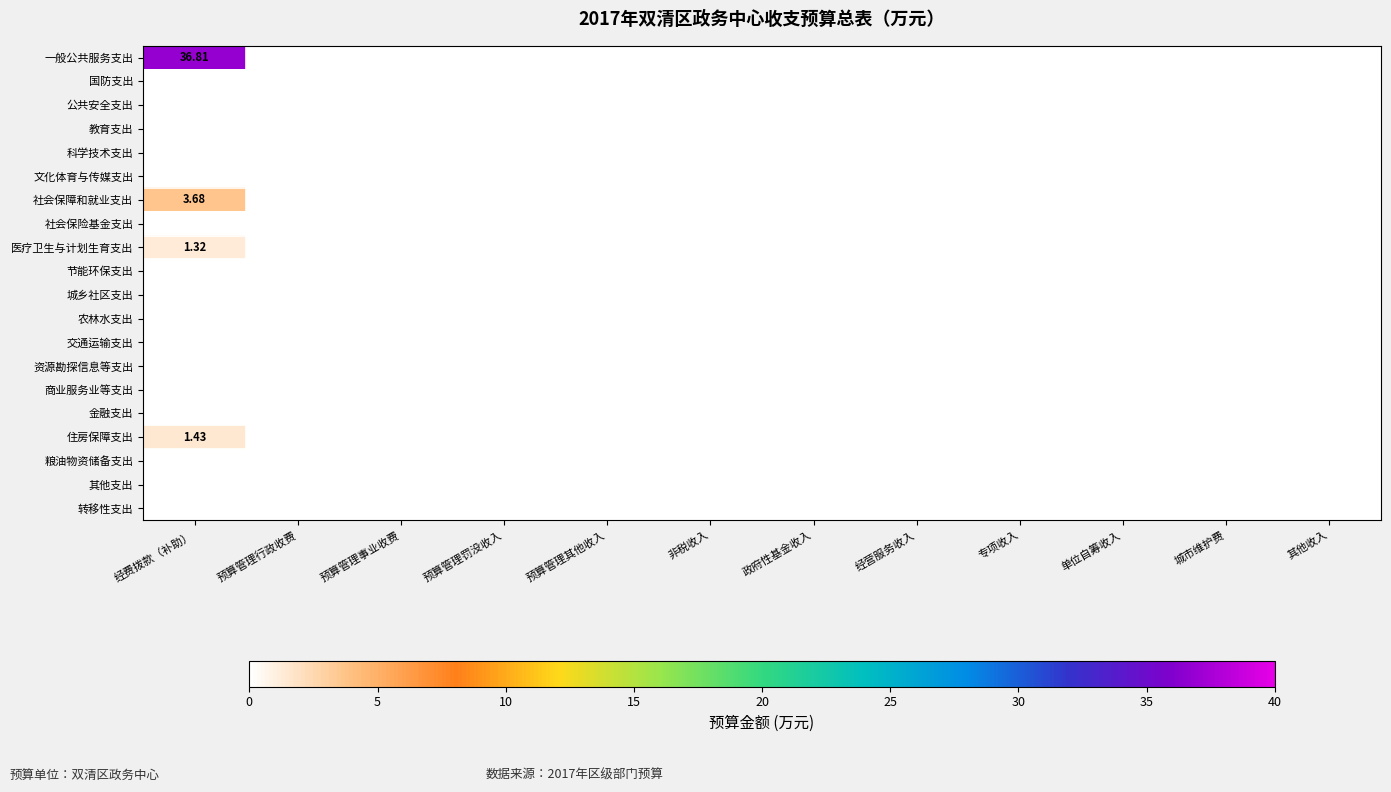

Which series has the largest total across all categories?

一般公共服务支出